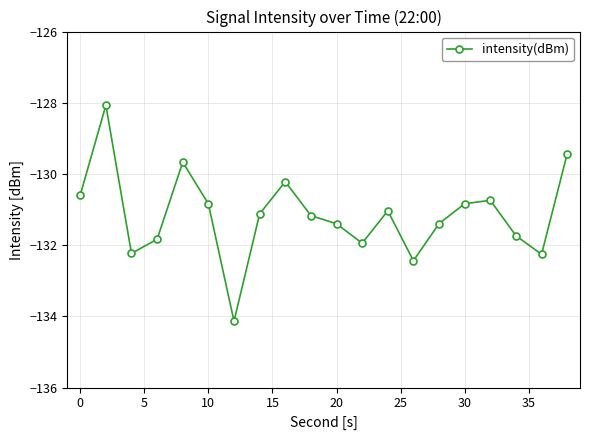

What is the minimum value shown in the chart?

-134.1